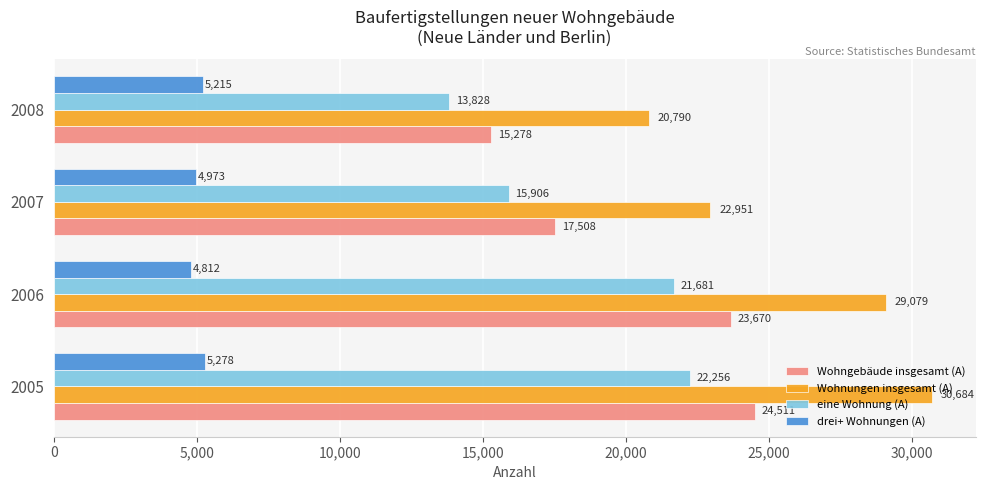

What is the minimum value shown in the chart?

4812